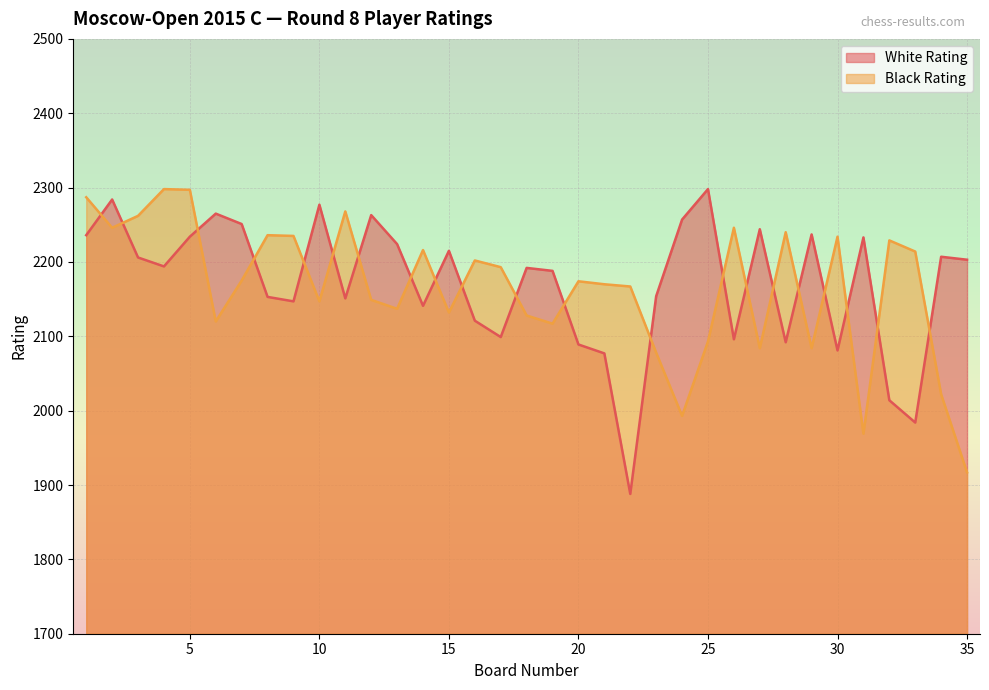

What is the difference between the Black Rating values at 12 and 14?

67